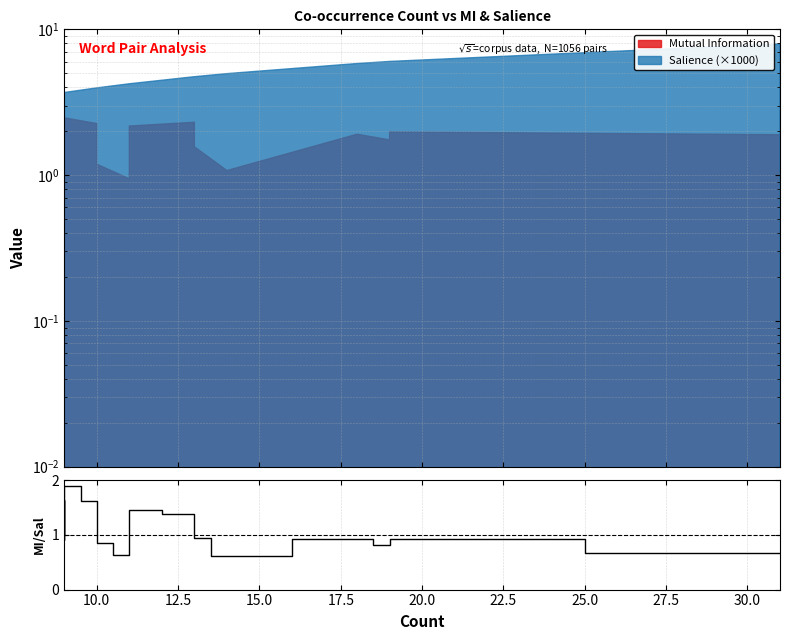

What is the smallest value displayed?

0.6